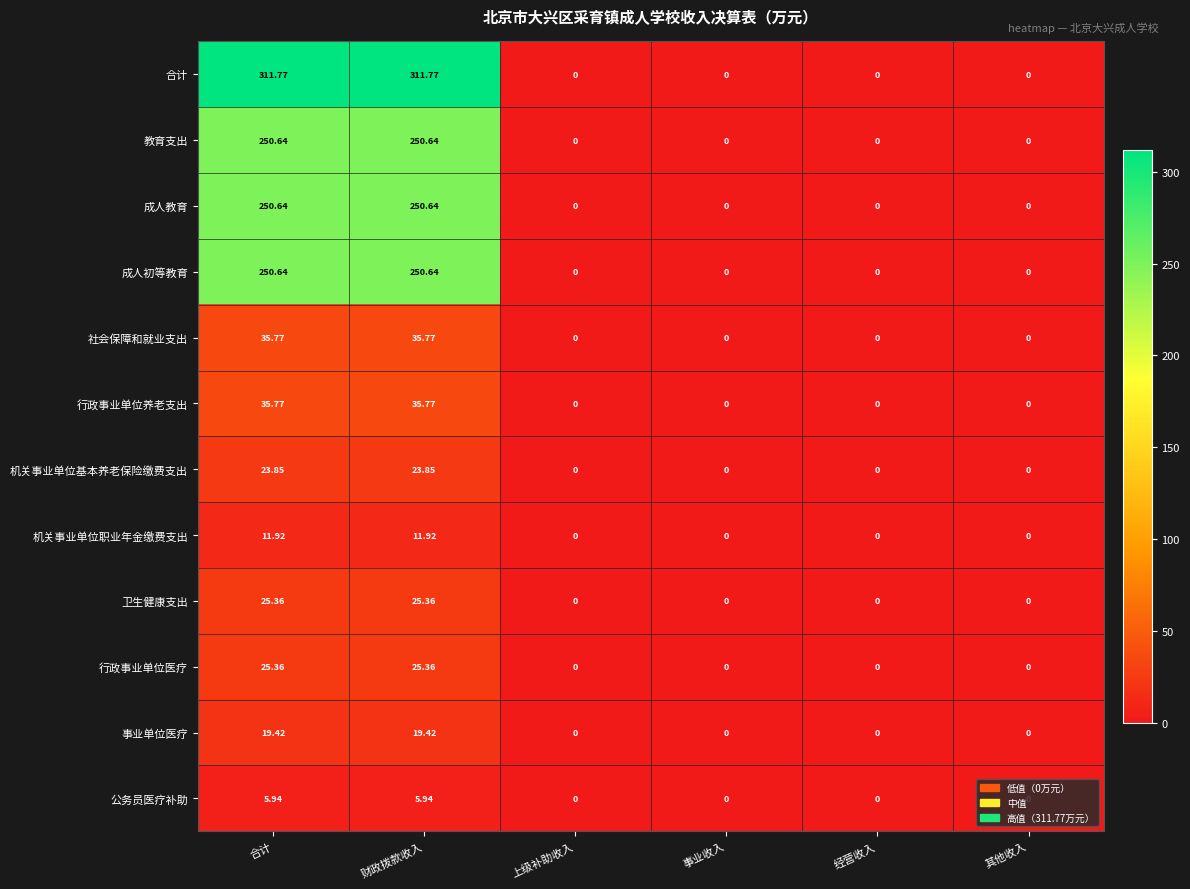

At how many categories does at least one series exceed 220?

2